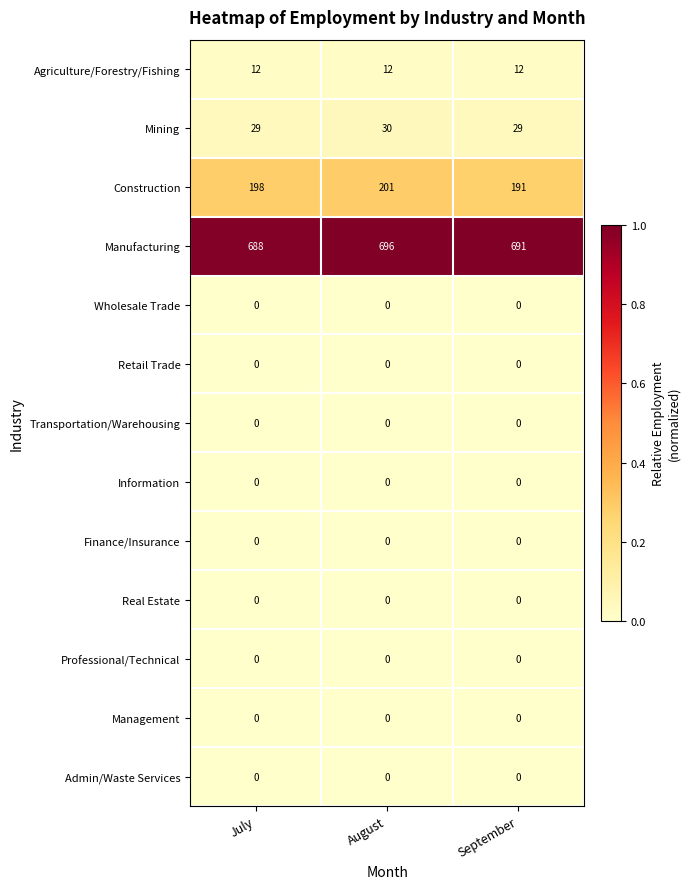

Which category has the highest value across all series?

August